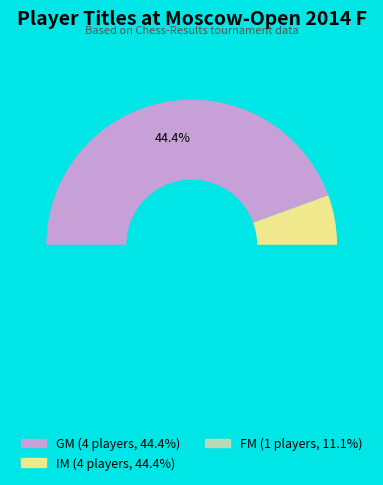

What portion of the pie excludes FM?

88.9%